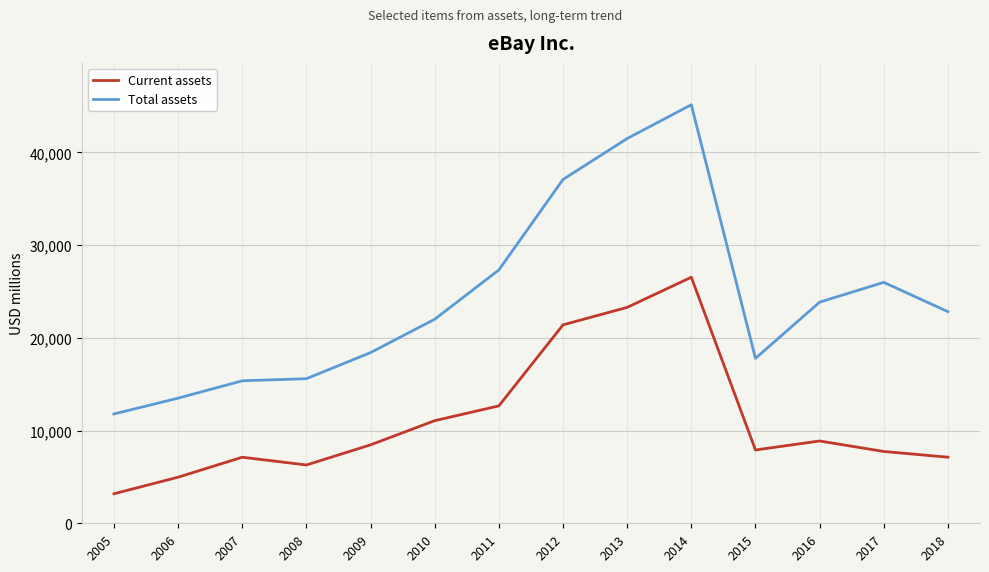

The Current assets series shows 3166 at 2007. True or false?

False